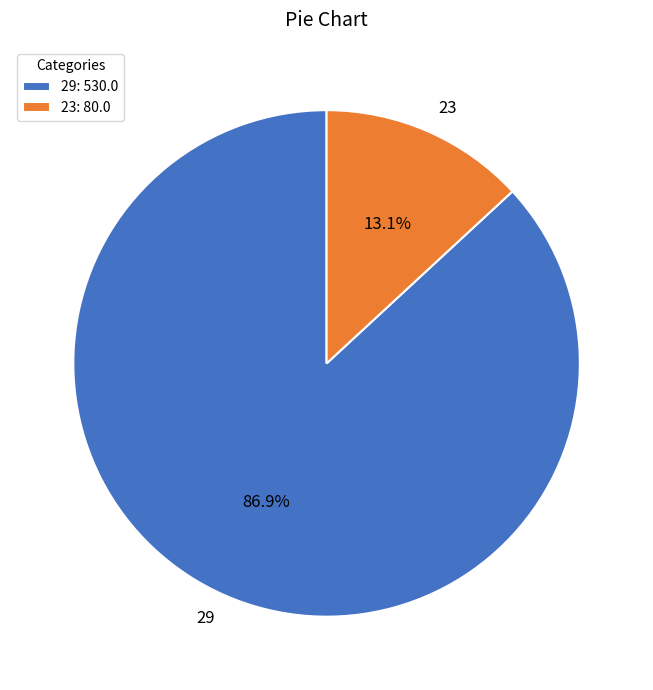

Which slice is the largest?

29